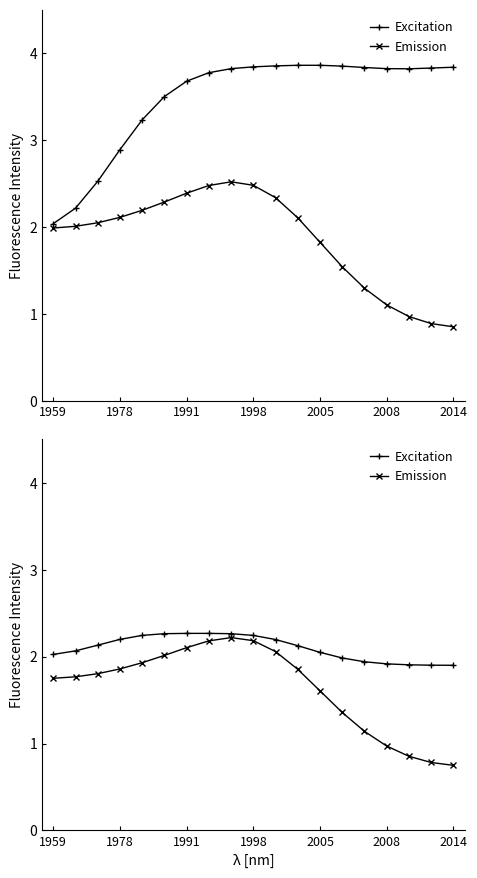

List the series in order of their overall mean, highest first.

Excitation, Emission